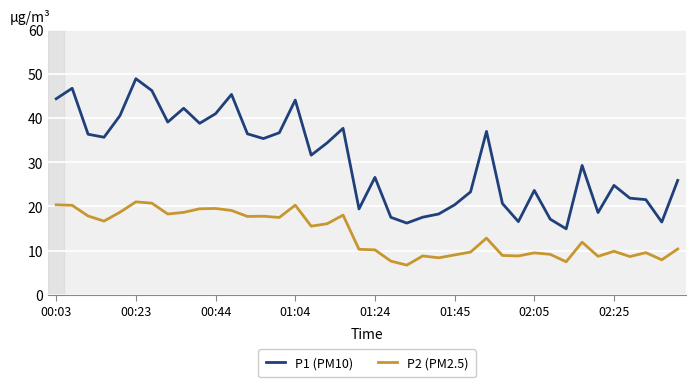

What is the greatest value displayed?

48.9